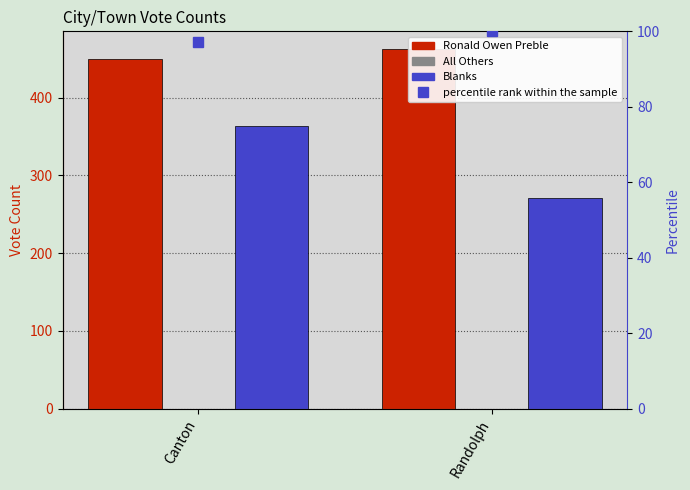

Reading left to right, transcribe all the data shown in this chart.

Ronald Owen Preble: Canton=449.0	Randolph=462.0
All Others: Canton=0.0	Randolph=0.0
Blanks: Canton=364.0	Randolph=271.0
percentile rank within the sample: Canton=97.2	Randolph=100.0